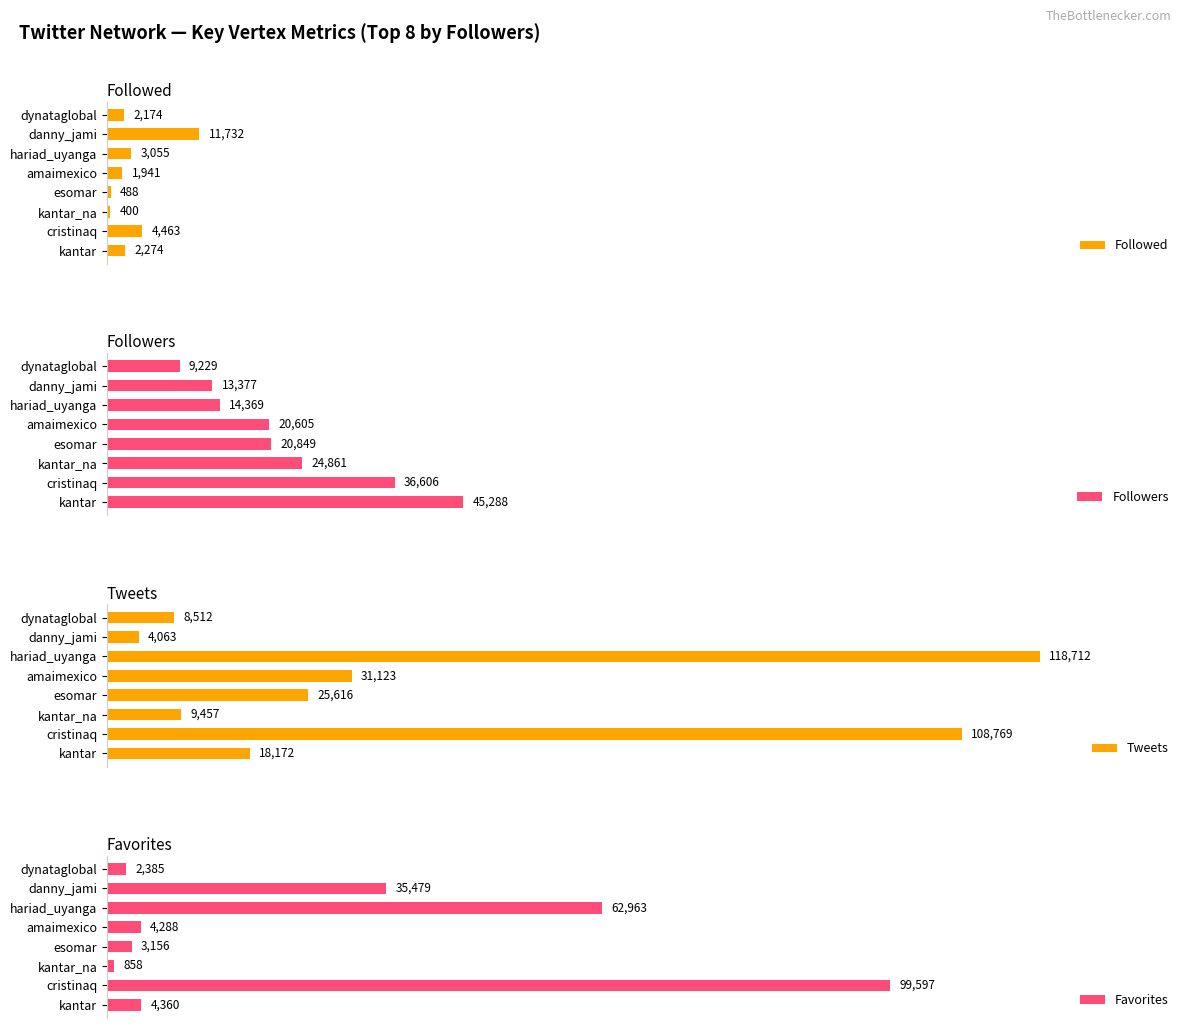

Which category has the highest value in the Followers series?

kantar